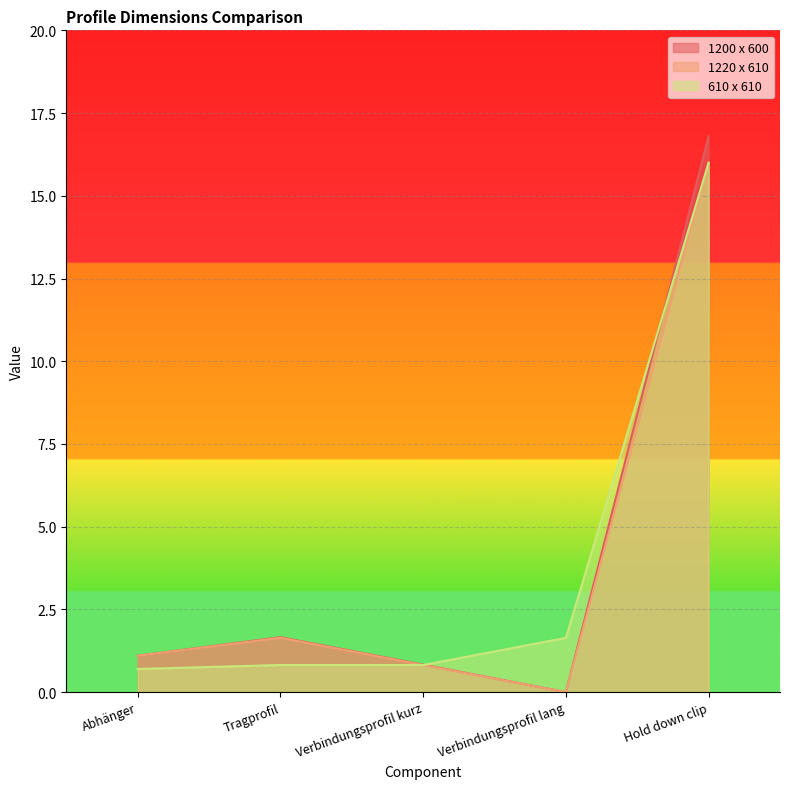

How many lines are shown in the chart?

3